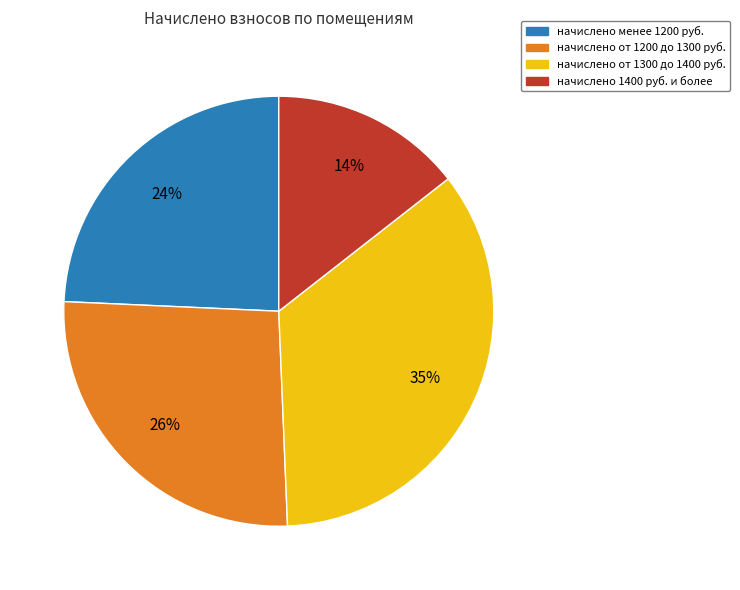

What percentage is the начислено от 1300 до 1400 руб. slice, to the nearest percent?

35%